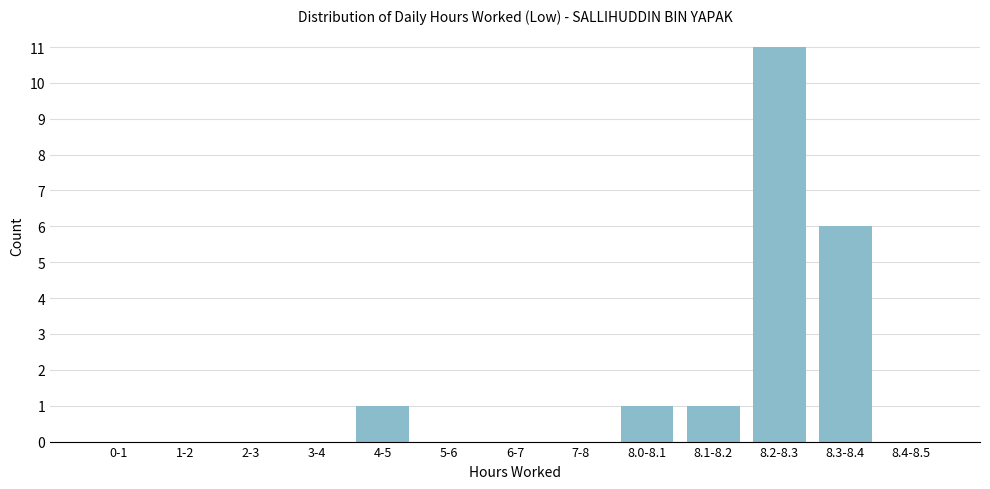

Reading right to left, transcribe all the data shown in this chart.

8.4-8.5=0	8.3-8.4=6	8.2-8.3=11	8.1-8.2=1	8.0-8.1=1	7-8=0	6-7=0	5-6=0	4-5=1	3-4=0	2-3=0	1-2=0	0-1=0